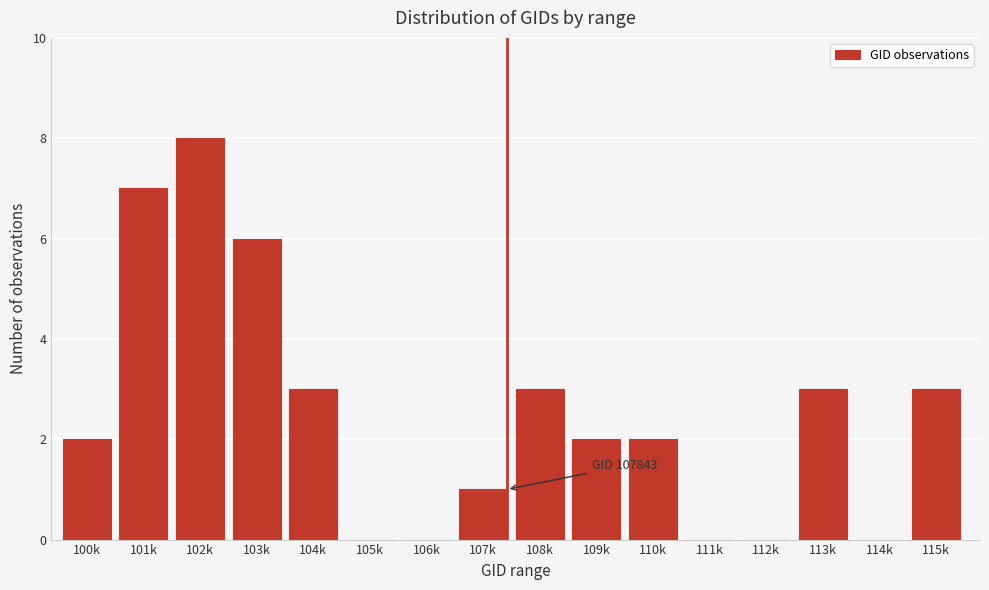

Reading right to left, transcribe all the data shown in this chart.

115k=3	114k=0	113k=3	112k=0	111k=0	110k=2	109k=2	108k=3	107k=1	106k=0	105k=0	104k=3	103k=6	102k=8	101k=7	100k=2